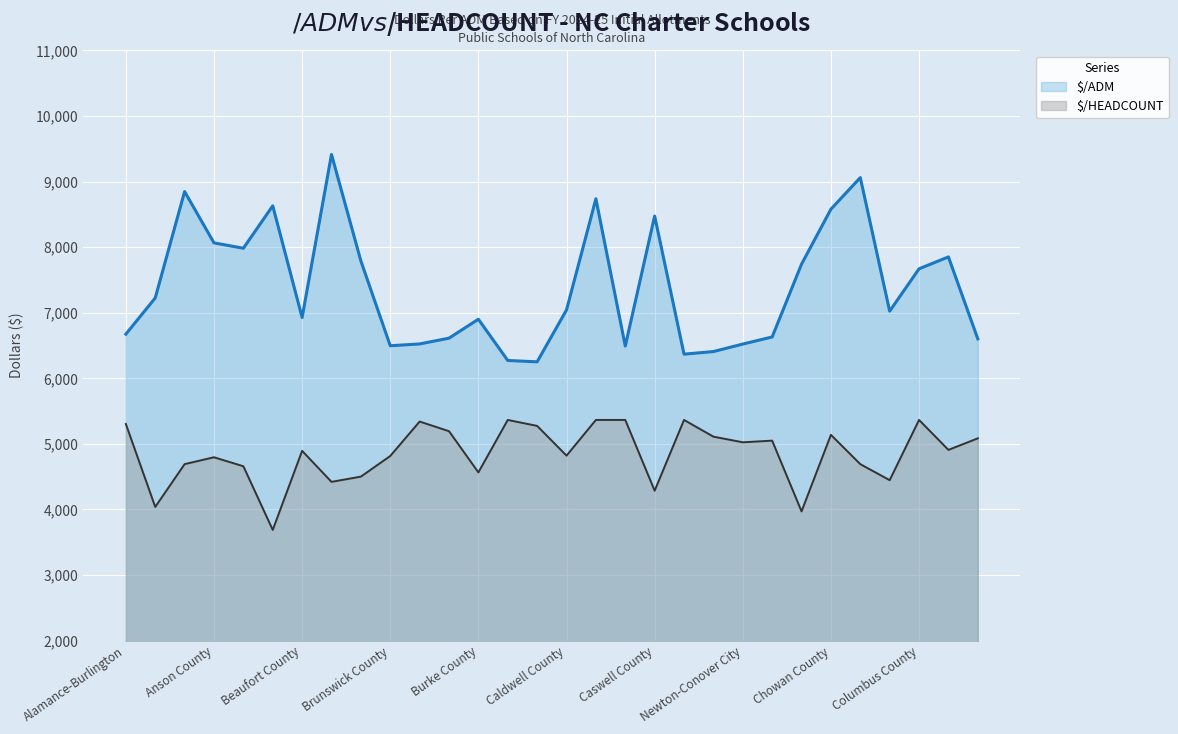

What is the difference between the maximum and second lowest values in the $/ADM series?

3141.9